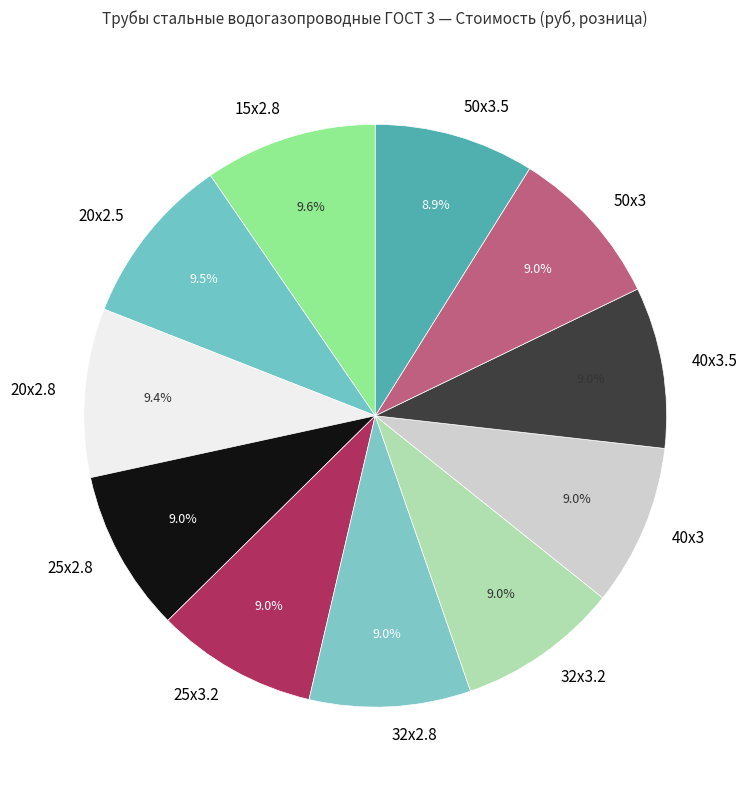

What is the total percentage of 15х2.8 and 40х3.5?

18.5%